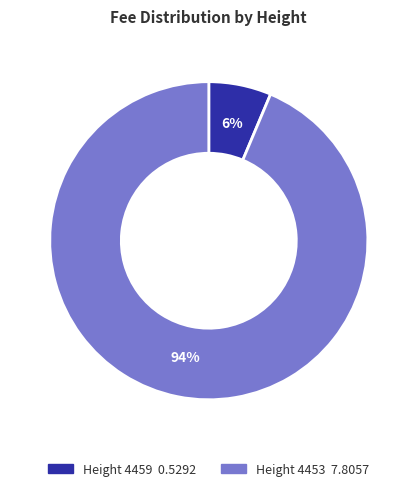

Is there any slice that represents more than half of the pie?

Yes